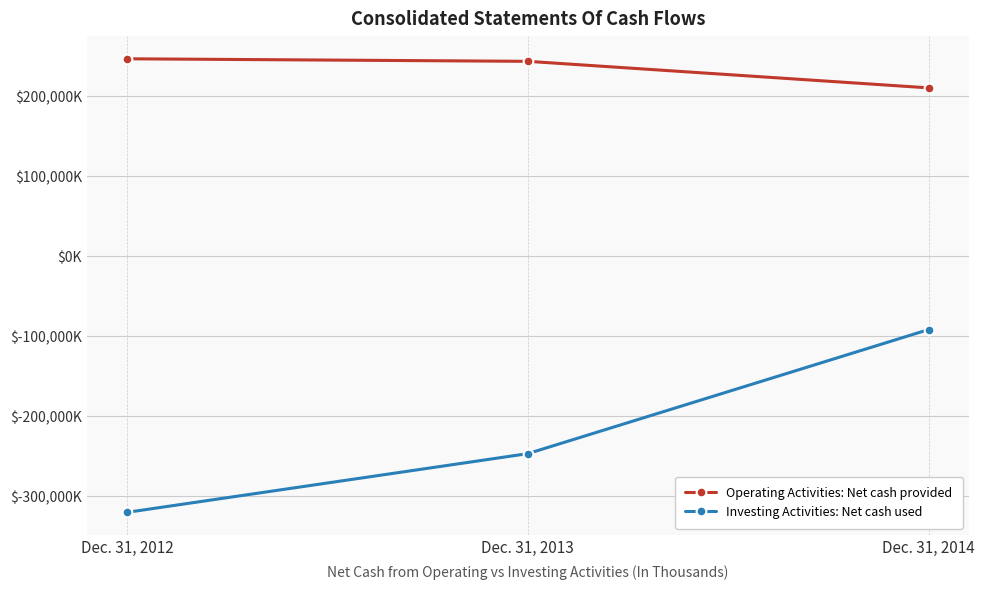

What are all the series names shown in the legend?

Operating Activities: Net cash provided, Investing Activities: Net cash used